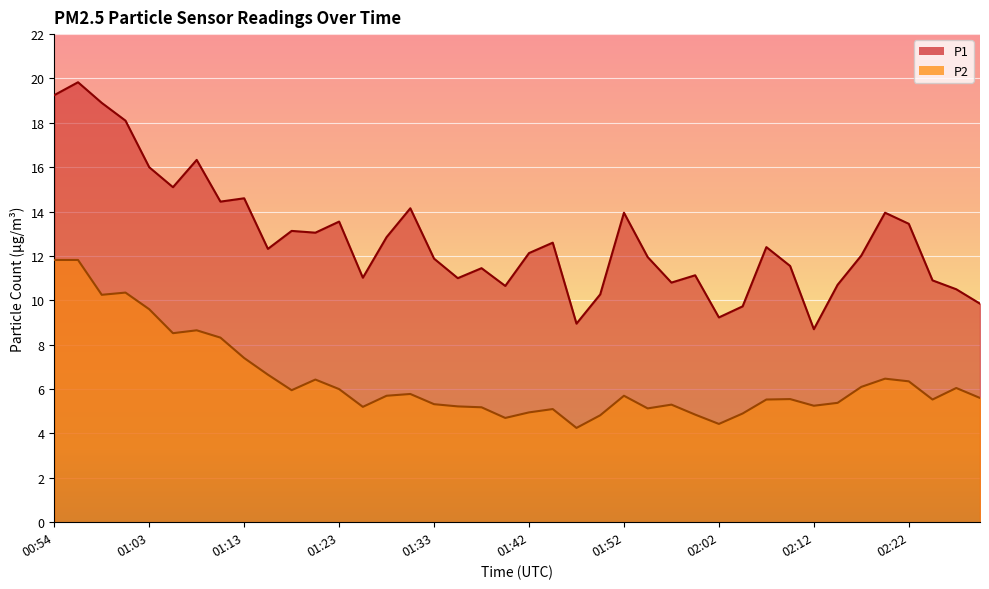

How many data points in P1 are less than 12?

18